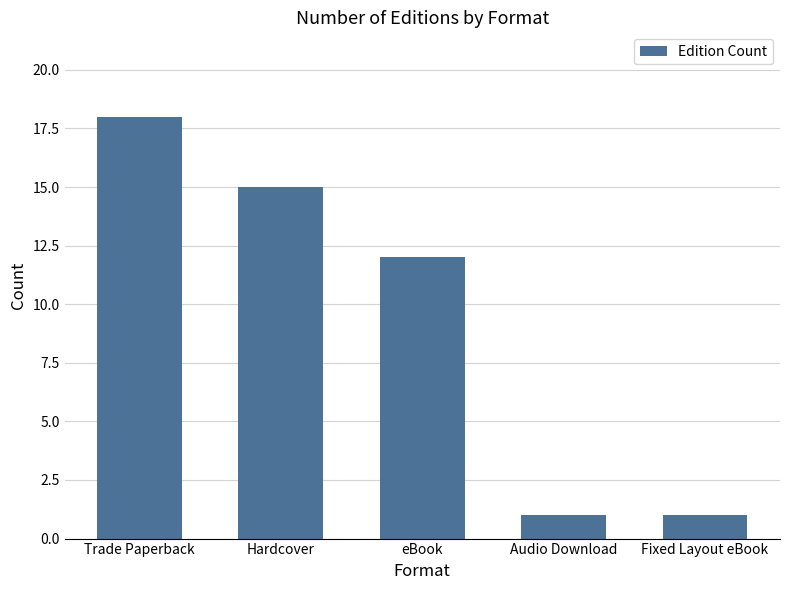

Does the chart contain any negative values?

No